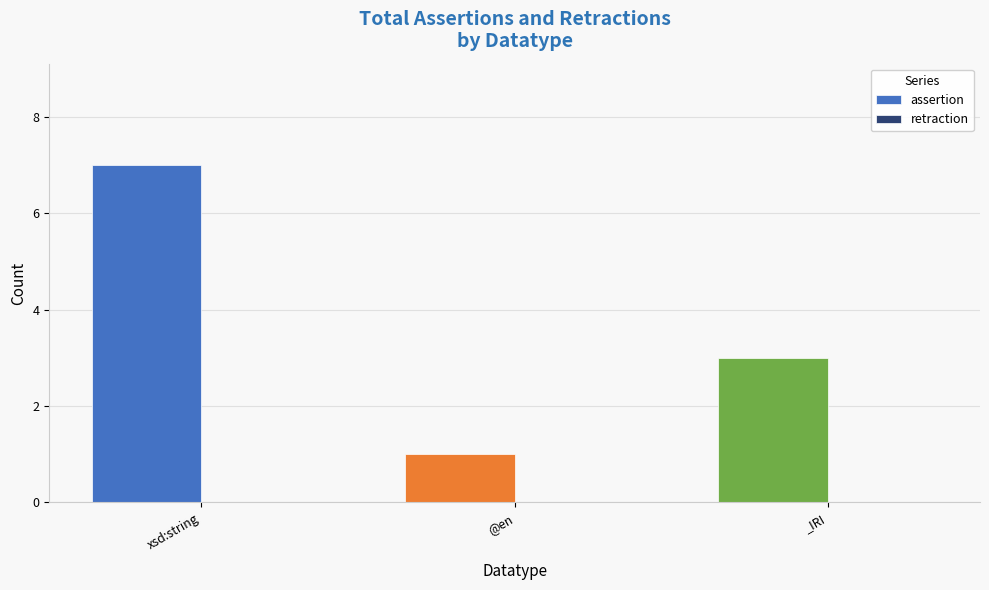

Are the bars grouped side by side (vs. stacked)?

No